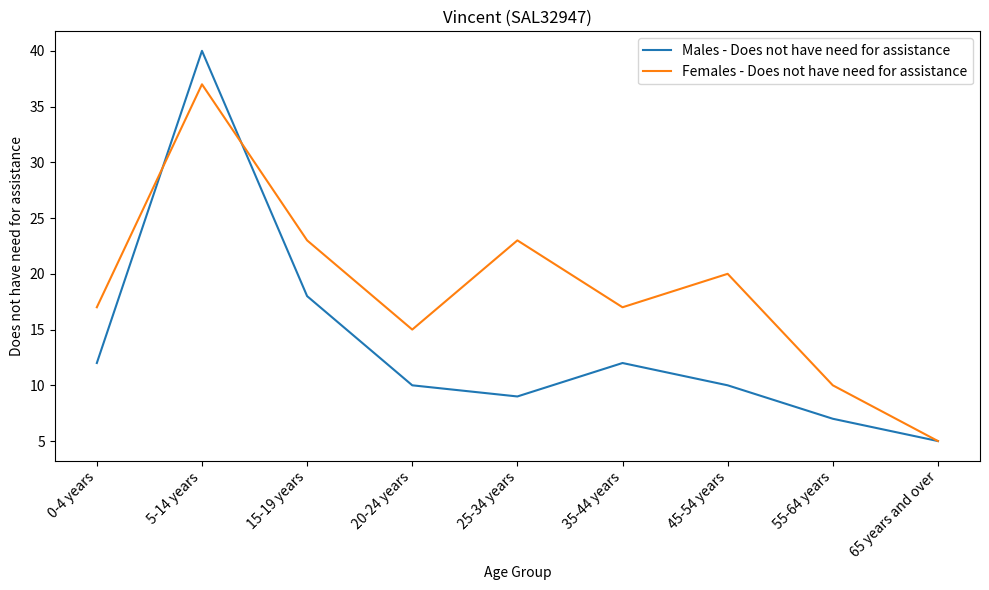

What are all the series names shown in the legend?

Males - Does not have need for assistance, Females - Does not have need for assistance